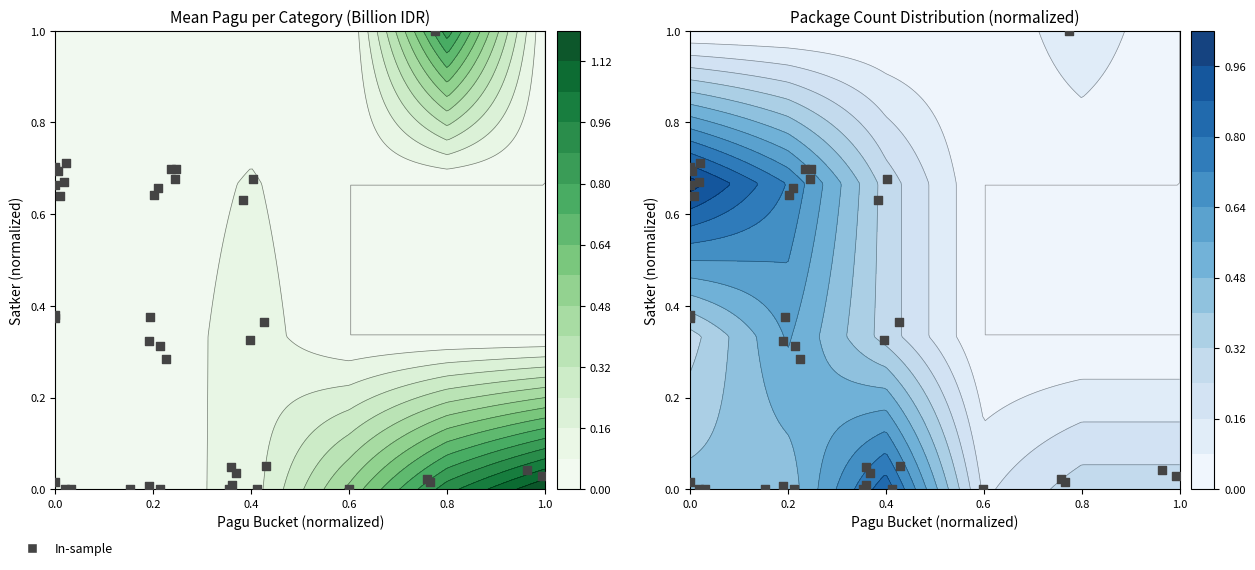

Count the number of values greater than 0.

33